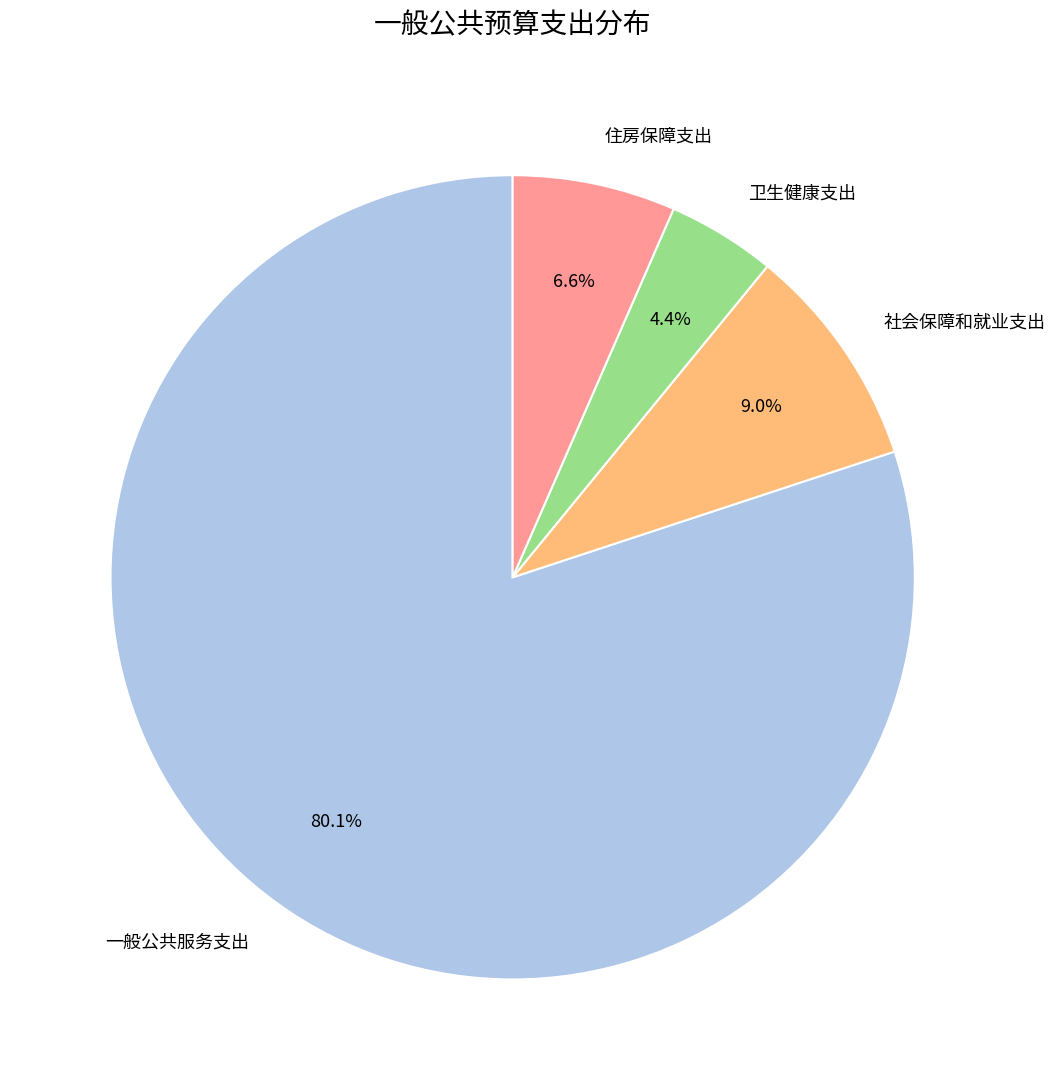

Is there a majority slice in this chart?

Yes